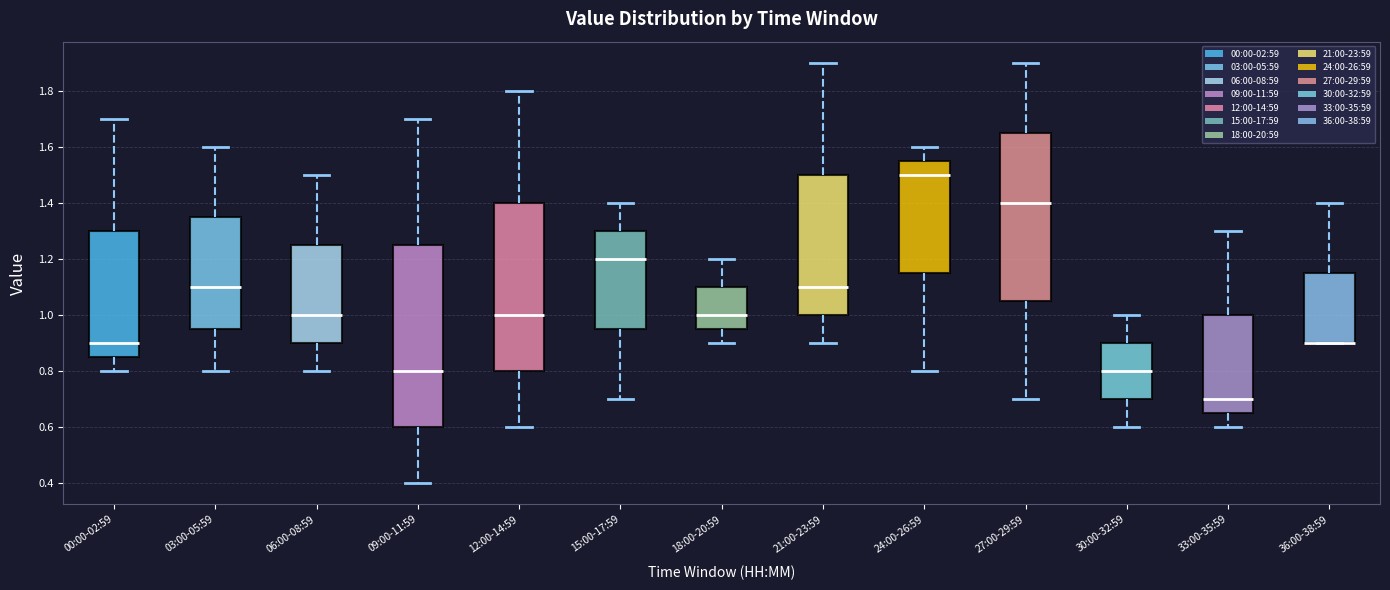

Where is the upper edge of the box for 33:00-35:59 on the y-axis? The values are not printed on the chart, so give them approximately, as read against the axis.

1.00